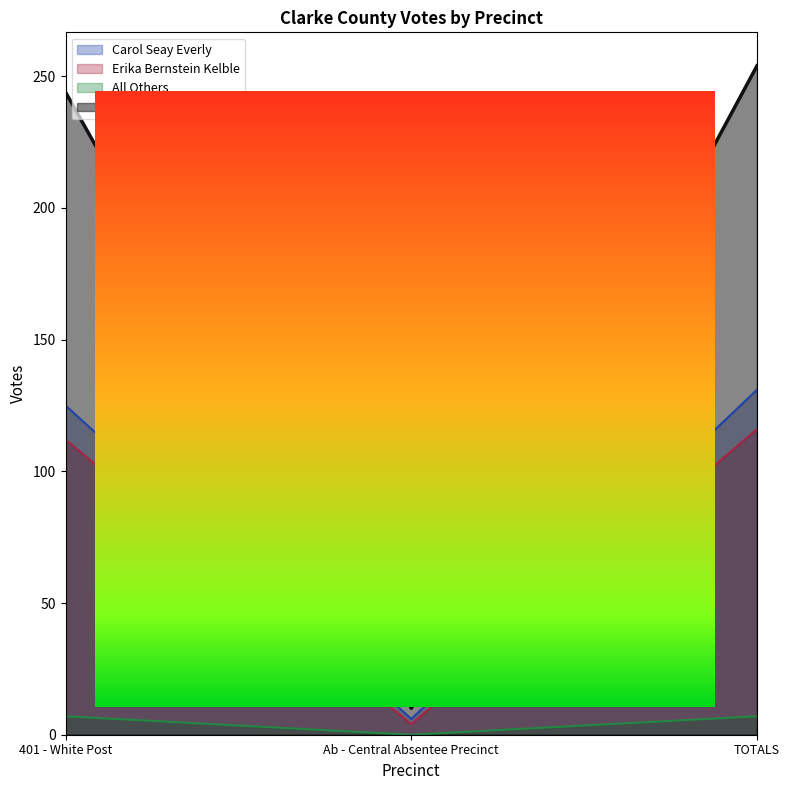

Reading left to right, list all the values displayed in this chart.

Carol Seay Everly: 401 - White Post=125	Ab - Central Absentee Precinct=6	TOTALS=131
Erika Bernstein Kelble: 401 - White Post=112	Ab - Central Absentee Precinct=4	TOTALS=116
All Others: 401 - White Post=7	Ab - Central Absentee Precinct=0	TOTALS=7
Total Votes Cast: 401 - White Post=244	Ab - Central Absentee Precinct=10	TOTALS=254